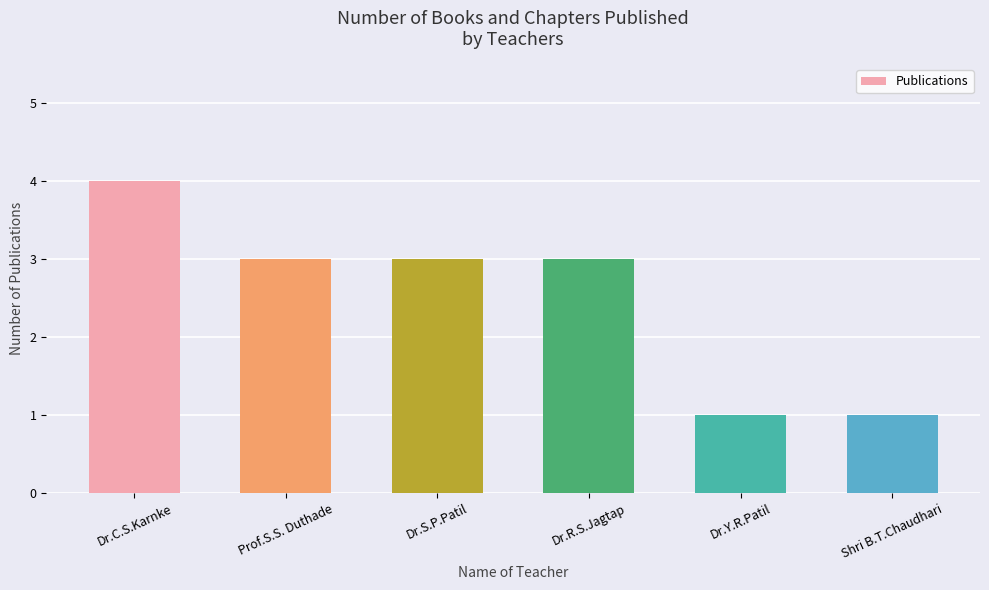

What value does the data have at Dr.C.S.Karnke?

4